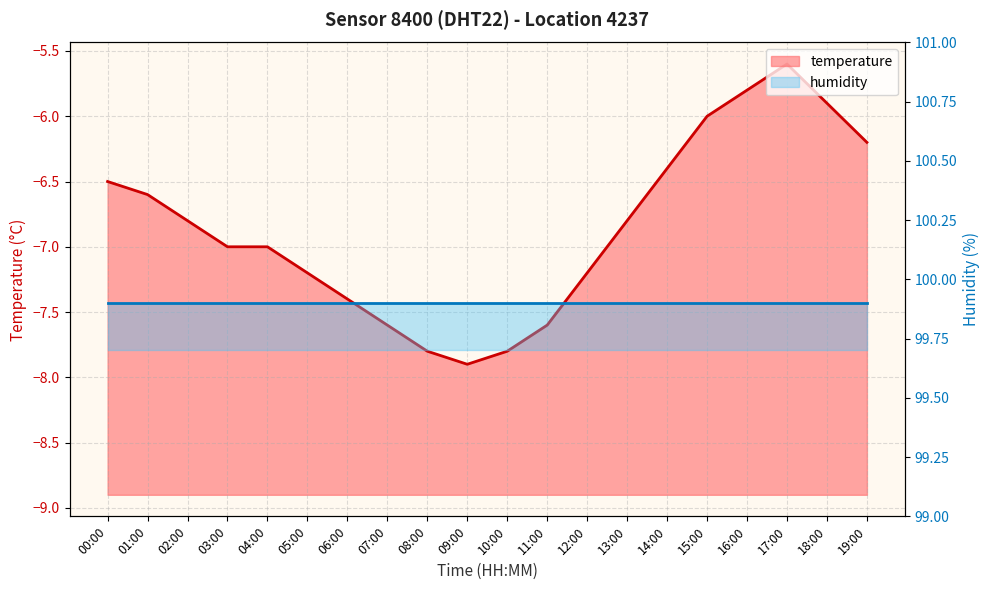

What is the label of the 18th point from the right?

02:00